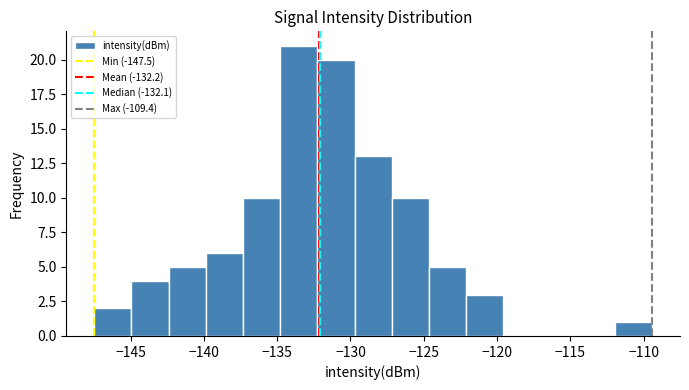

How tall is the bar that spans -112.0 to -109.5 on the x-axis? Neither the bar edges nor the heights are printed on the chart, so give them approximately, as read against the axes.

1